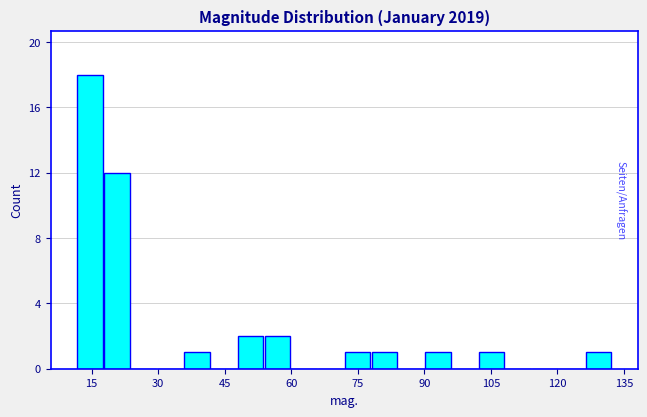

Read against the x-axis, roughly where is the centre of the tallest bar?

14